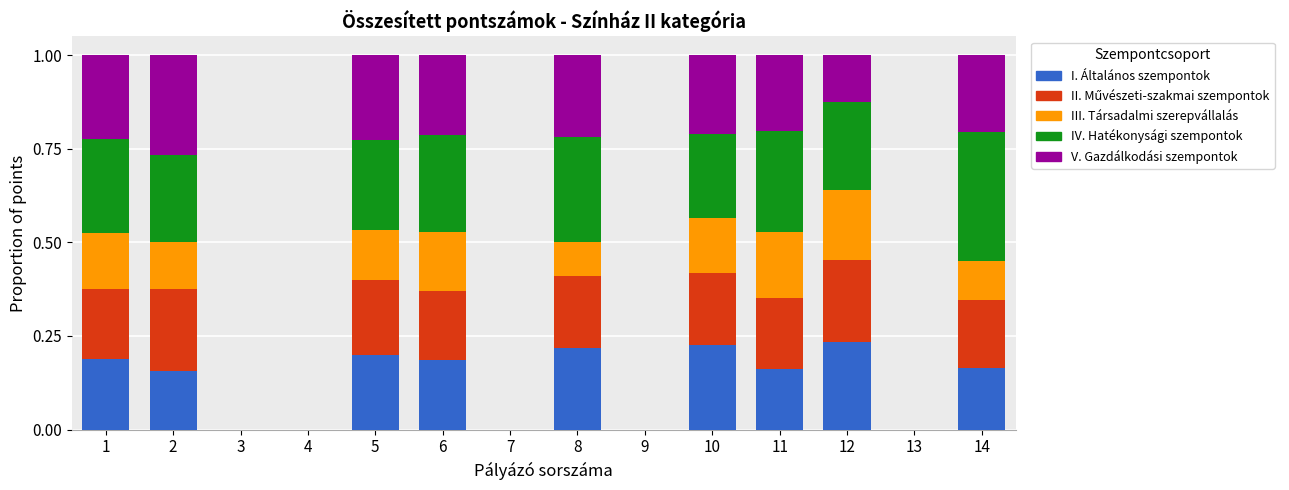

The value of I. Általános szempontok at 4 is 0.0. True or false?

True